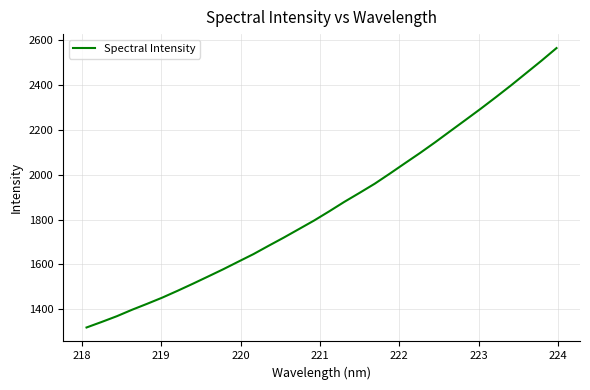

What is the smallest value displayed?

1319.5